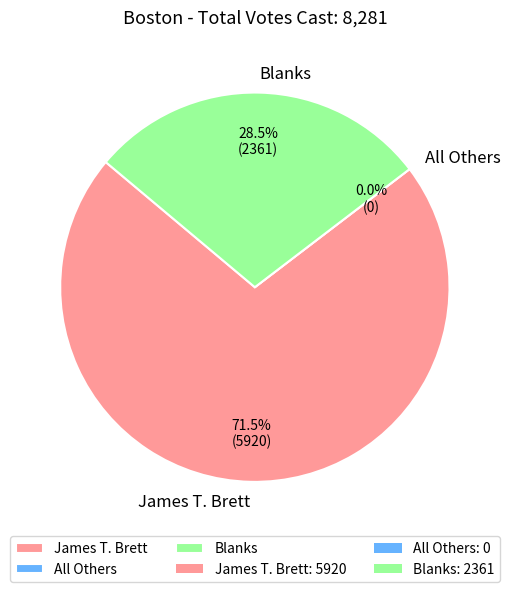

What is the change in value from James T. Brett to Blanks?

-3559